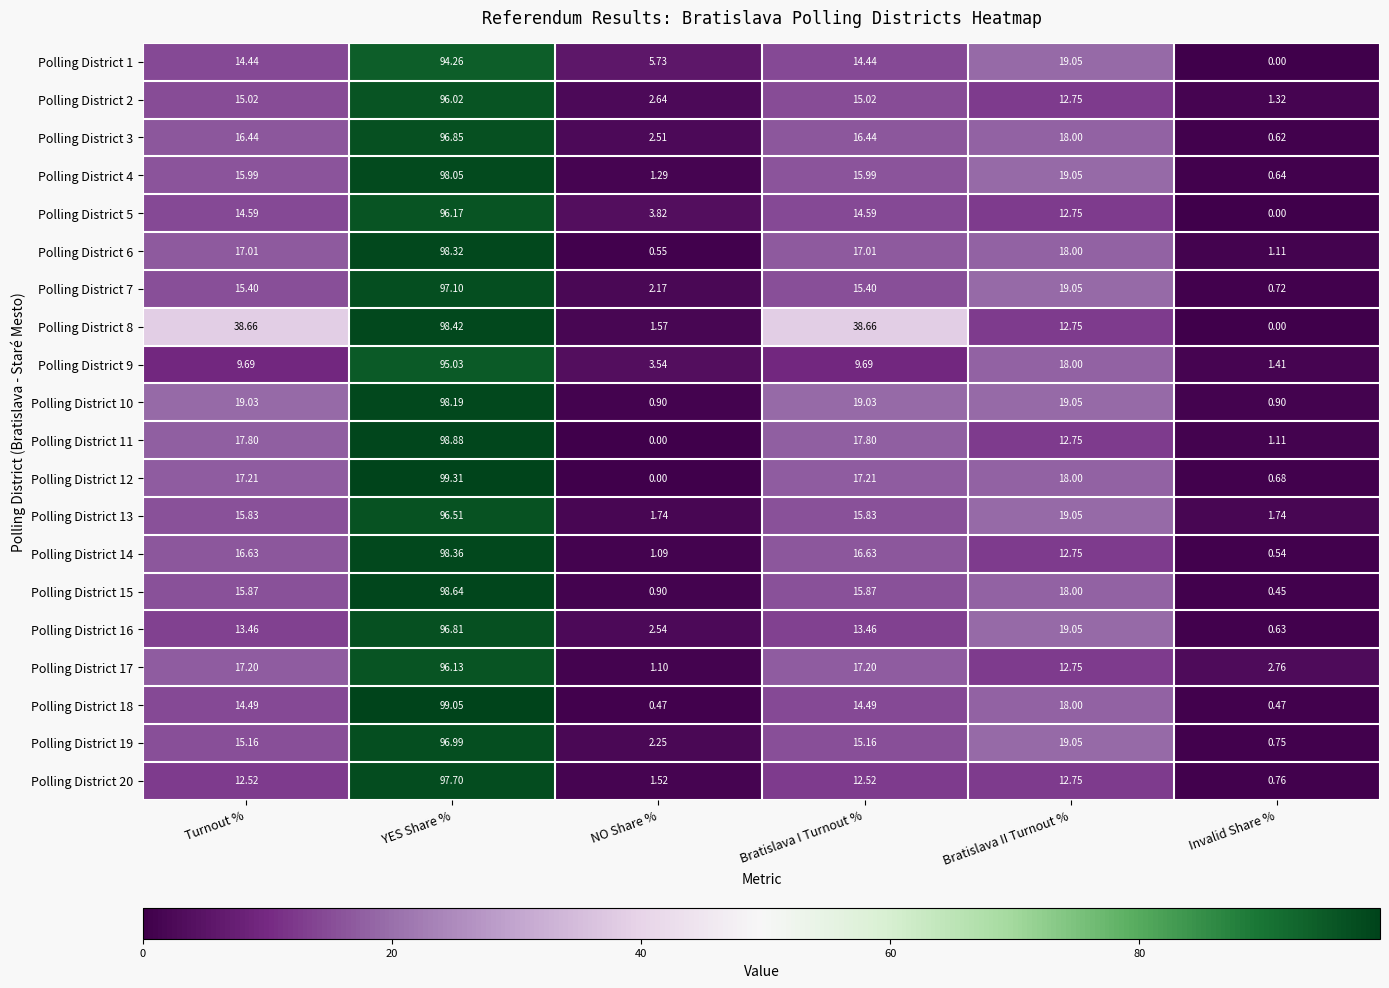

Where is Polling District 1 nearest to the value 47?

Bratislava II Turnout %